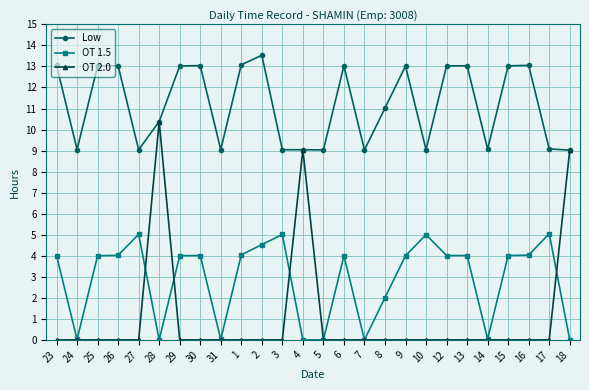

How many data points does each series have?

26